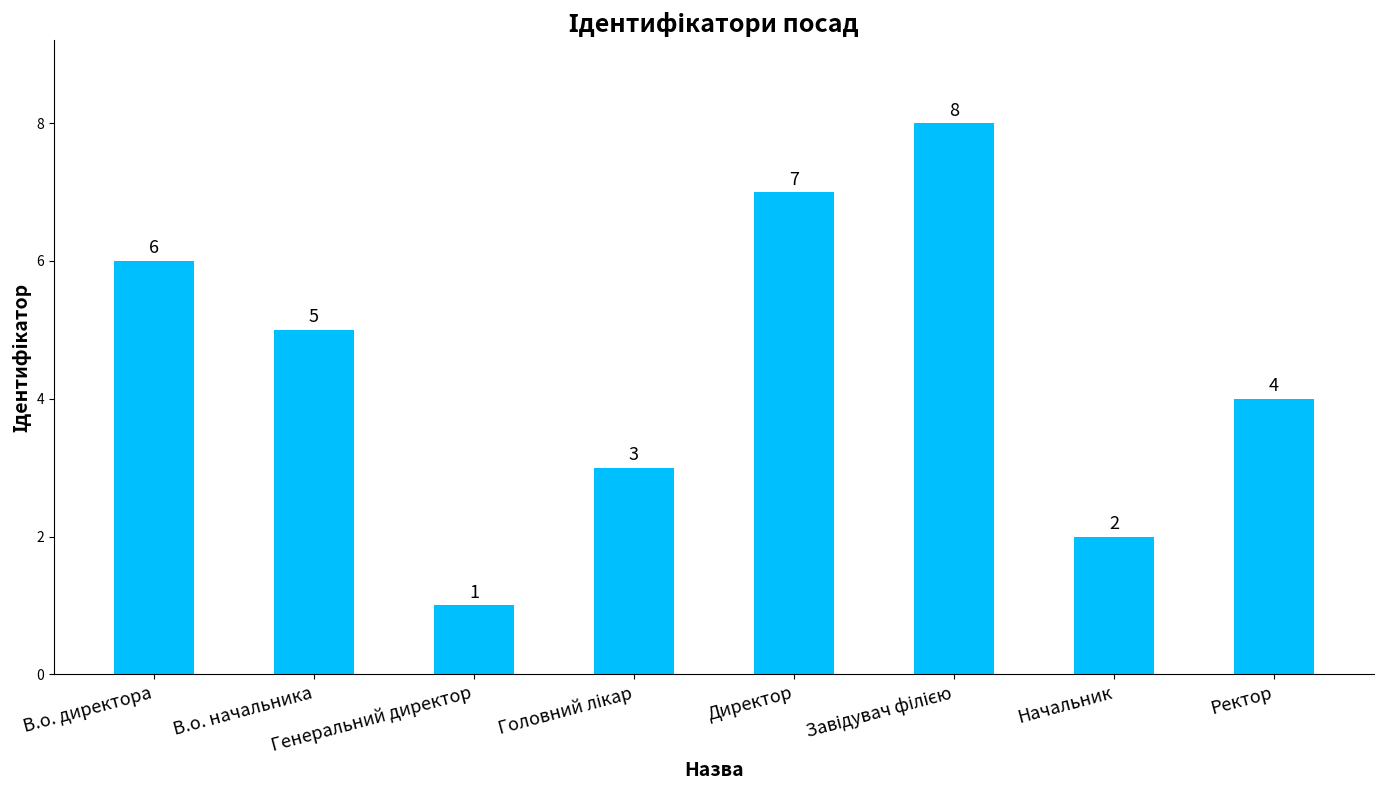

What is the maximum value shown in the chart?

8